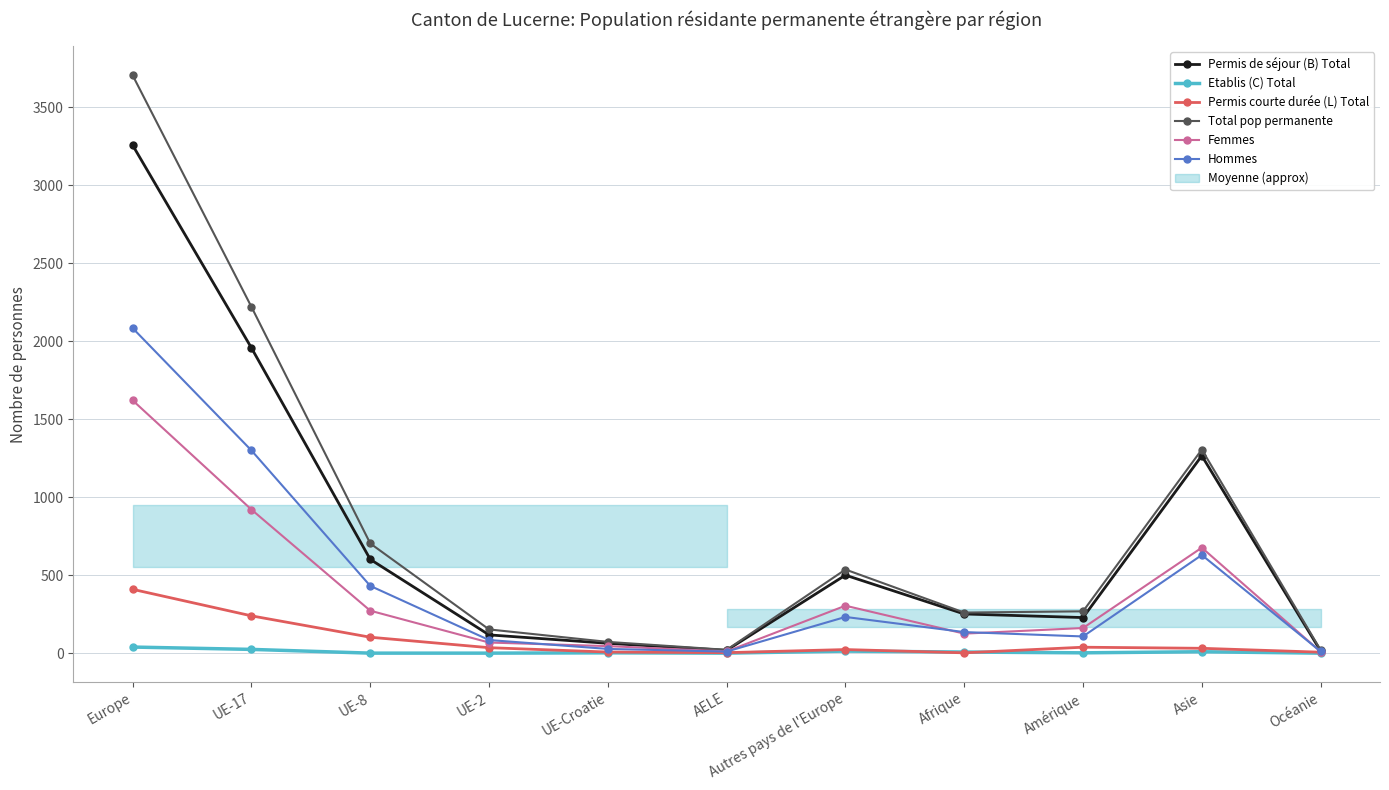

What is the label of the 4th point from the right?

Afrique